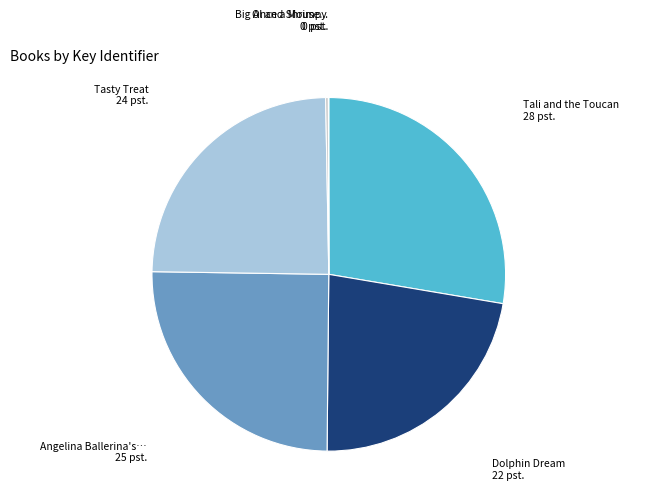

How many slices are in this pie chart?

6